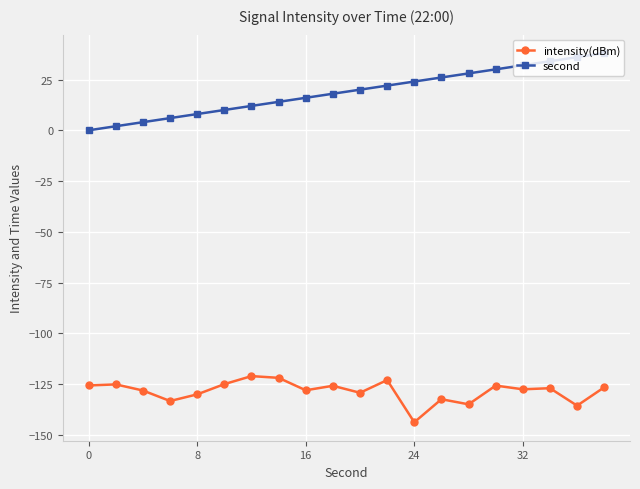

What is the difference between the maximum and minimum values in the second series?

38.0